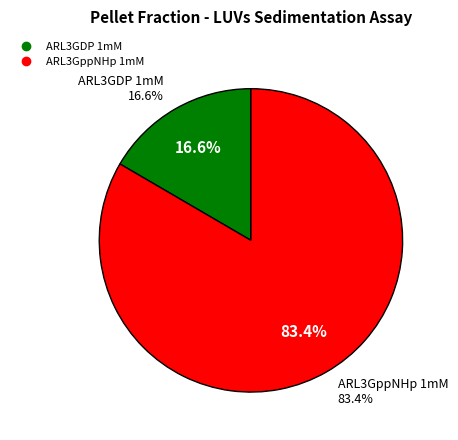

How many segments does this pie chart have?

2